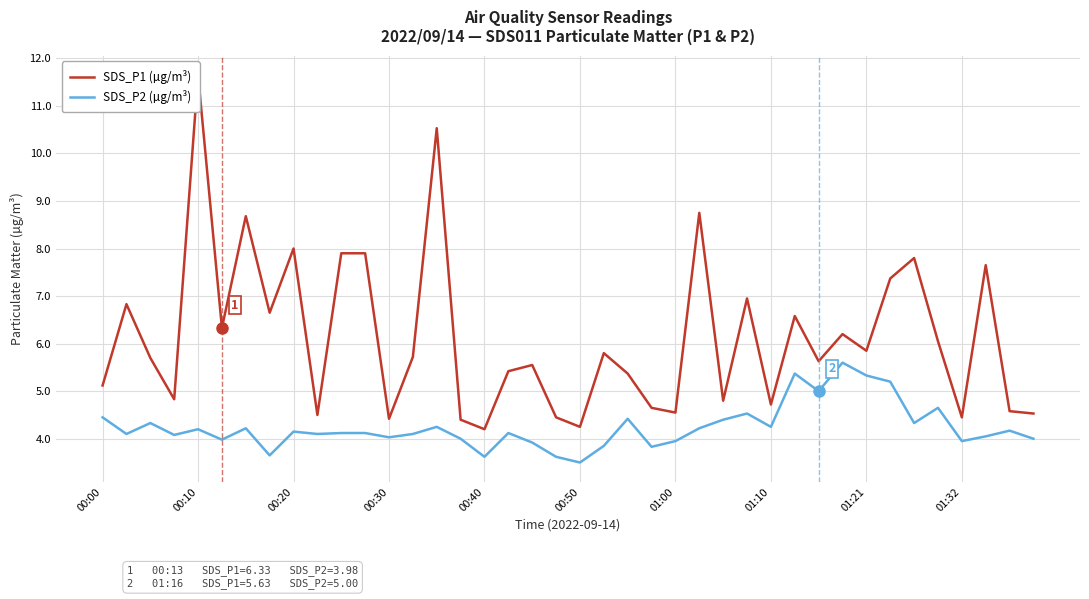

What is the total value across all series at 17?

9.5